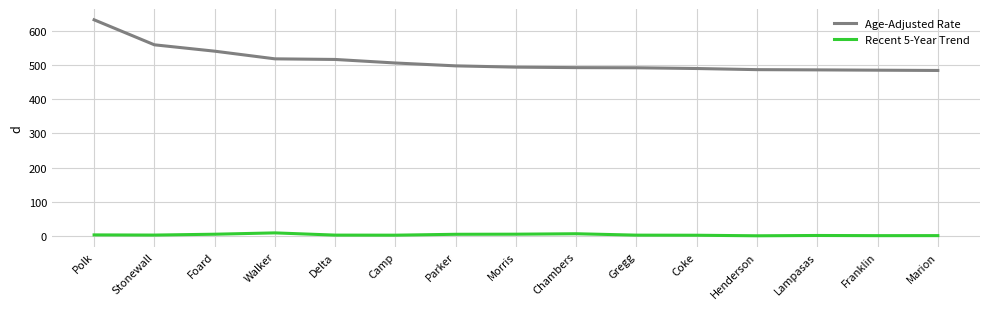

List the series in order of their overall mean, lowest first.

Recent 5-Year Trend, Age-Adjusted Rate